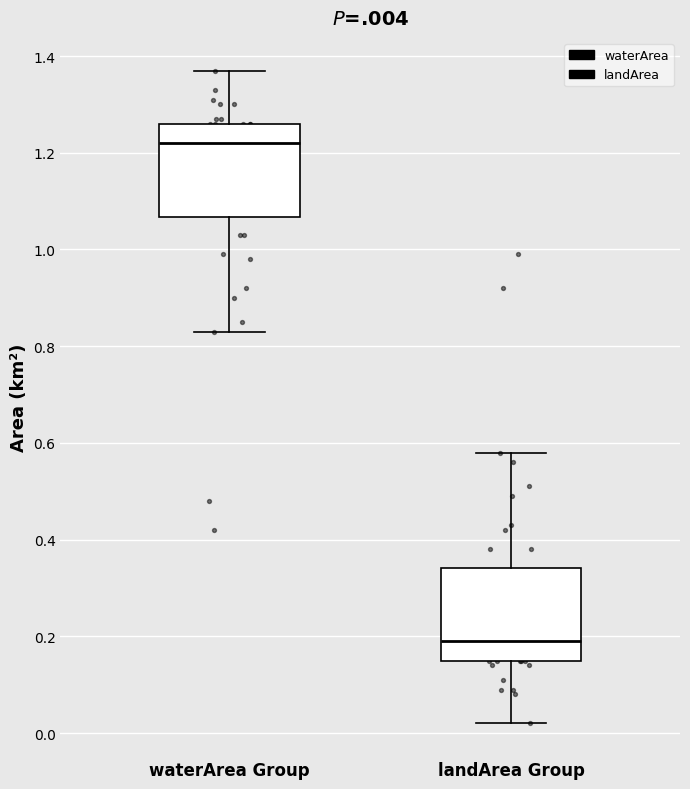

Where does the upper whisker of the box for landArea Group end on the y-axis? The values are not printed on the chart, so give them approximately, as read against the axis.

0.58